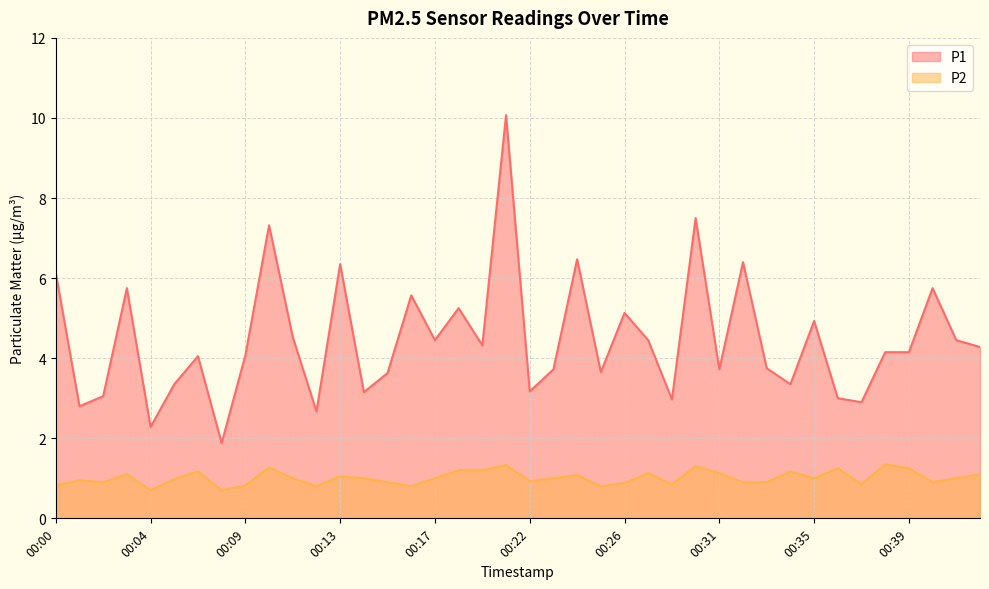

True or false: P1 and P2 cross at least once.

False